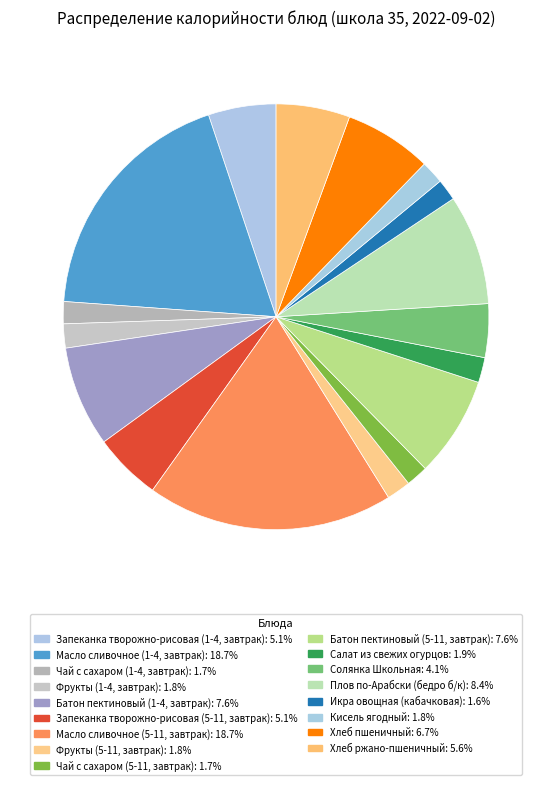

To the nearest percent, what is the average slice percentage?

6%